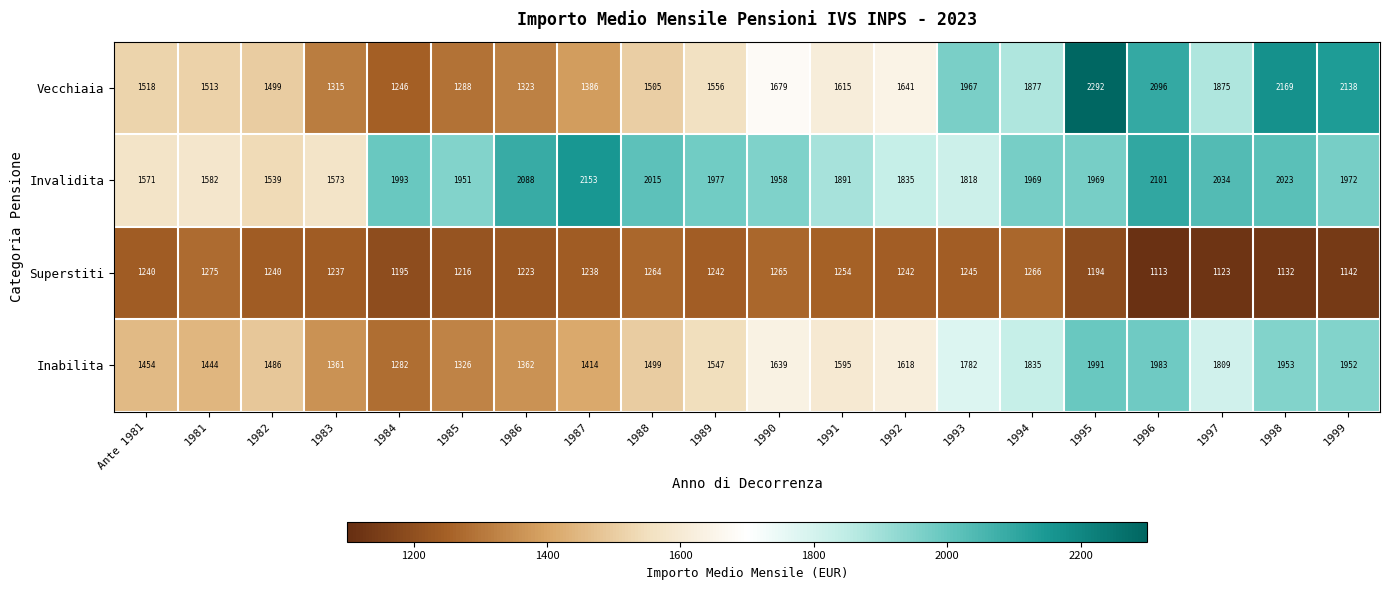

Where is Vecchiaia nearest to the value 1769?

1990